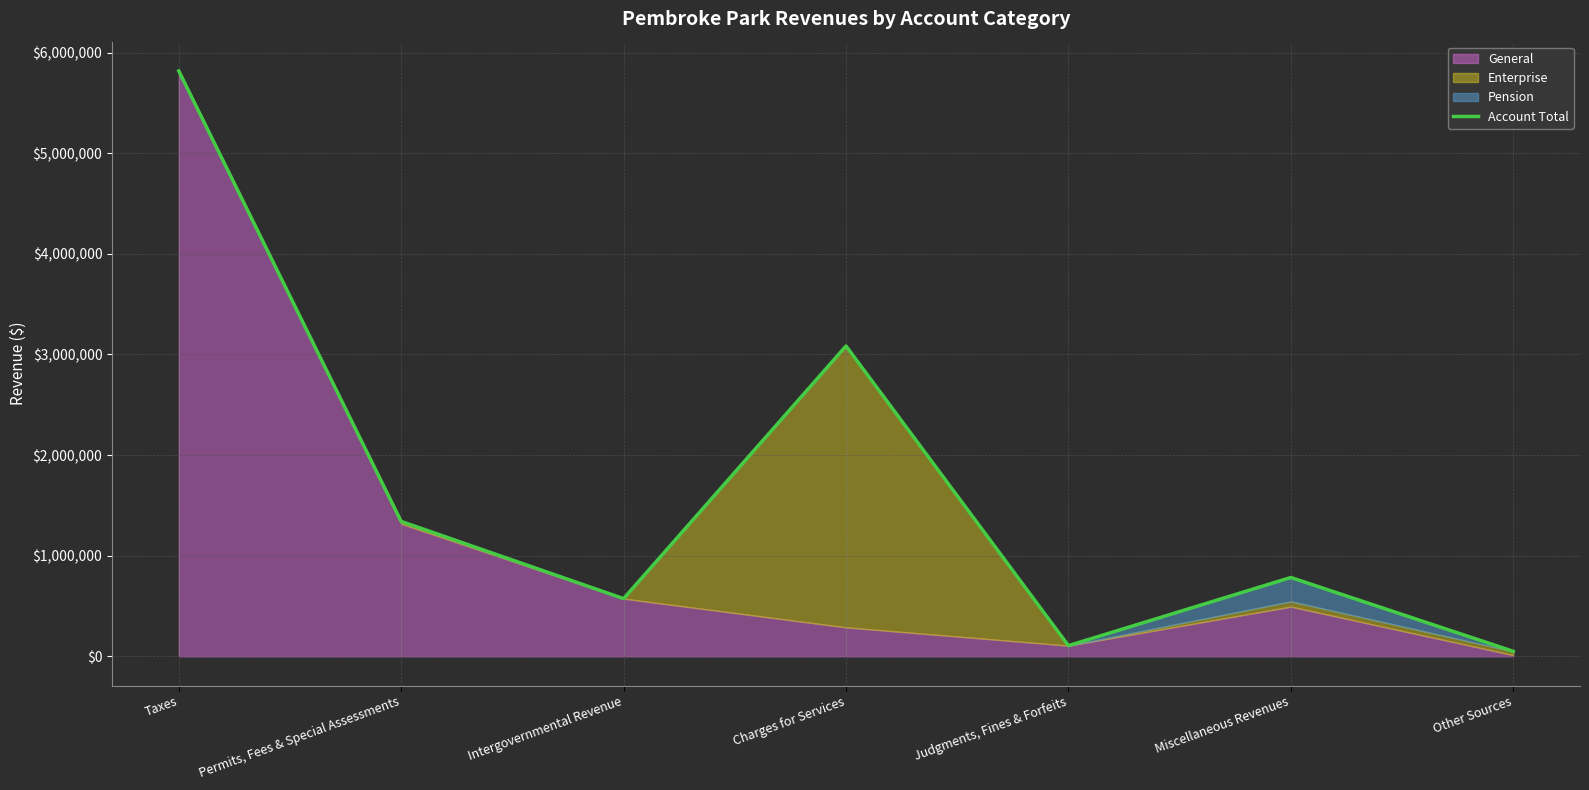

Where does the data first go above 783402?

Taxes